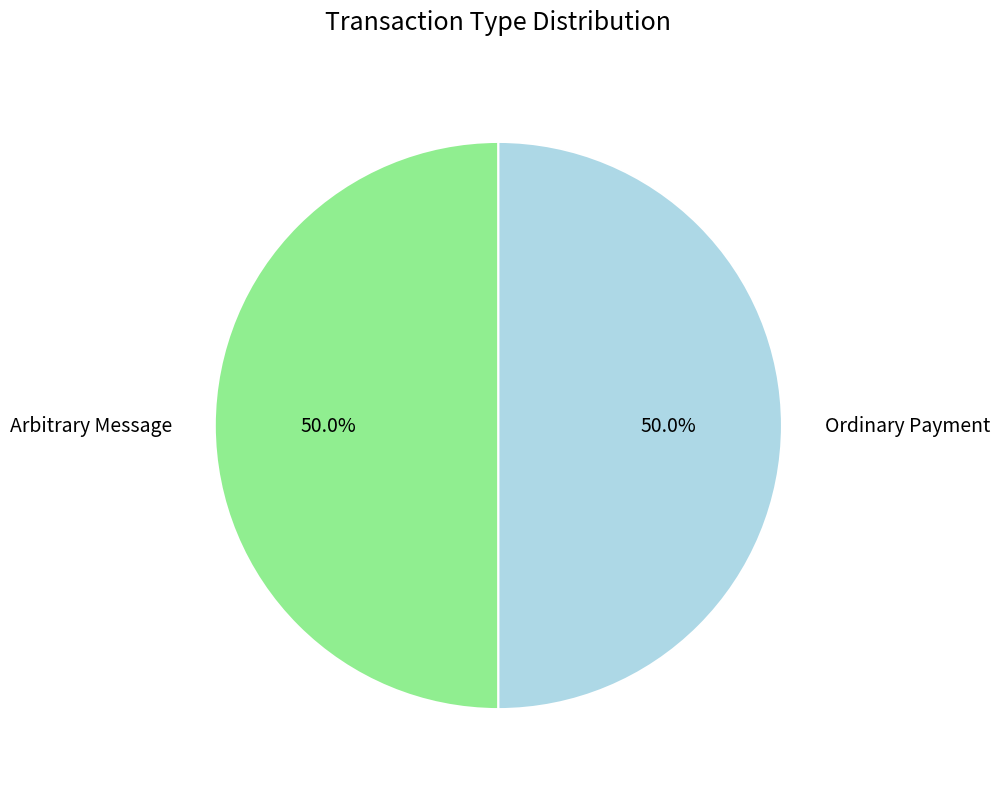

What percentage do Arbitrary Message and Ordinary Payment together represent?

100.0%